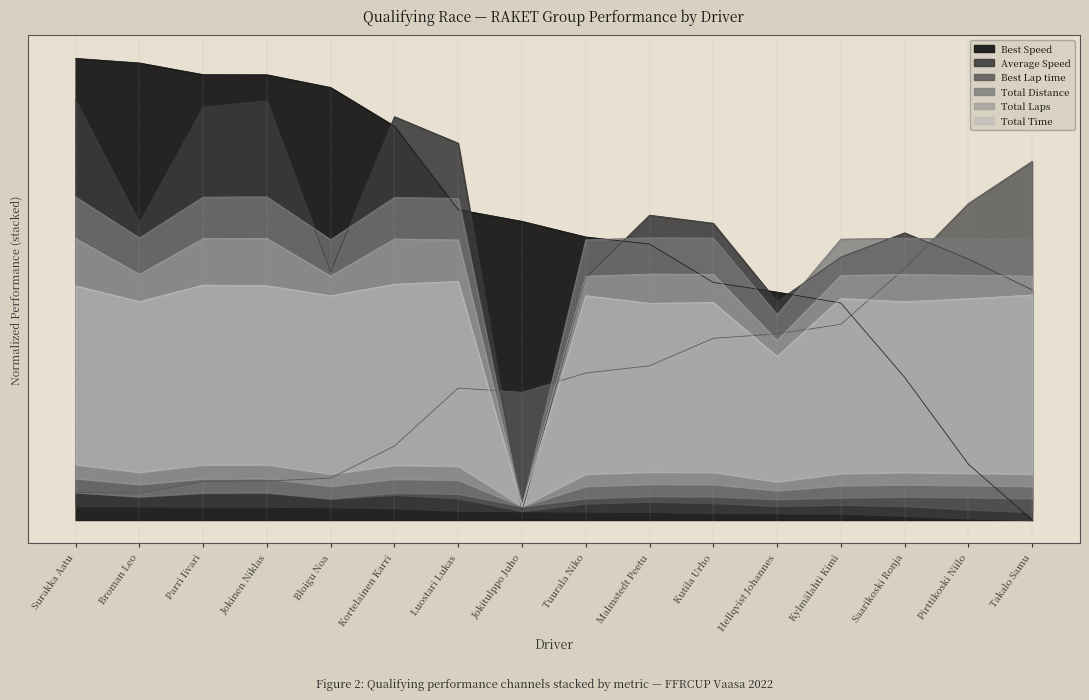

What is the sum of the Total Time values at Tuurala Niko and Saarikoski Ronja?

4.8